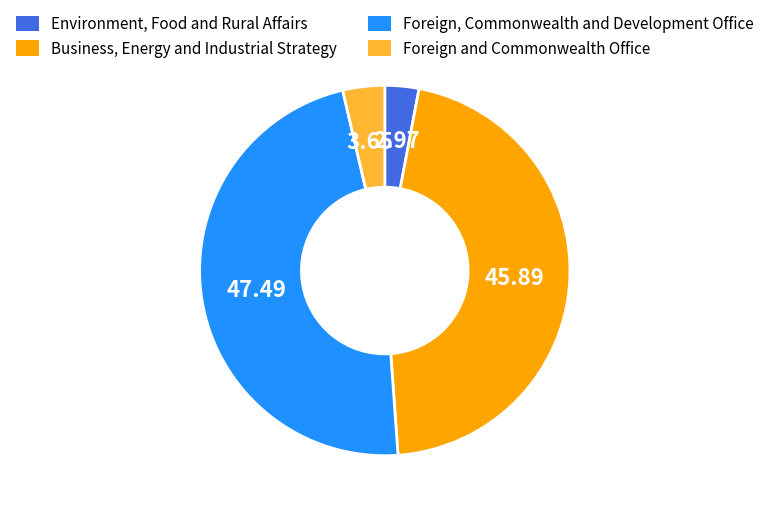

Which category has the biggest portion of the pie?

Foreign, Commonwealth and Development Office